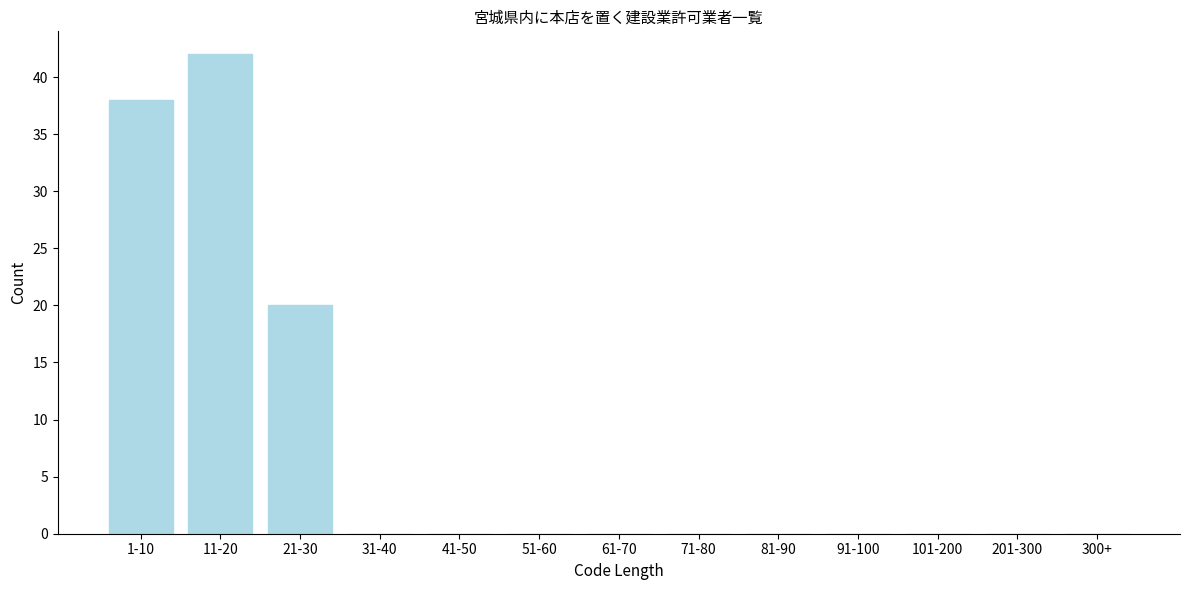

Reading left to right, what are all the values shown in this chart?

1-10=38	11-20=42	21-30=20	31-40=0	41-50=0	51-60=0	61-70=0	71-80=0	81-90=0	91-100=0	101-200=0	201-300=0	300+=0